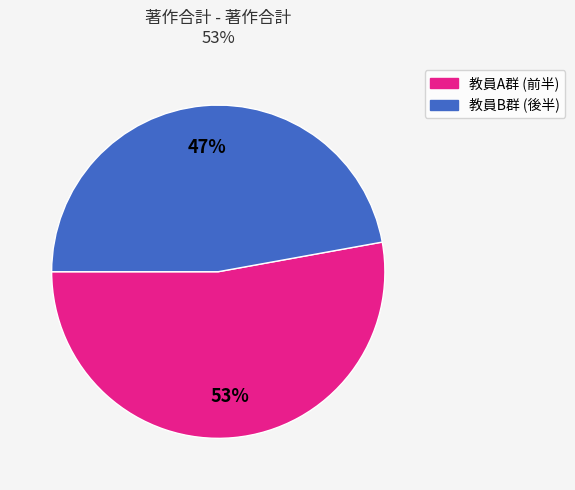

To the nearest percent, what is the difference between the largest and smallest slice percentages?

6%